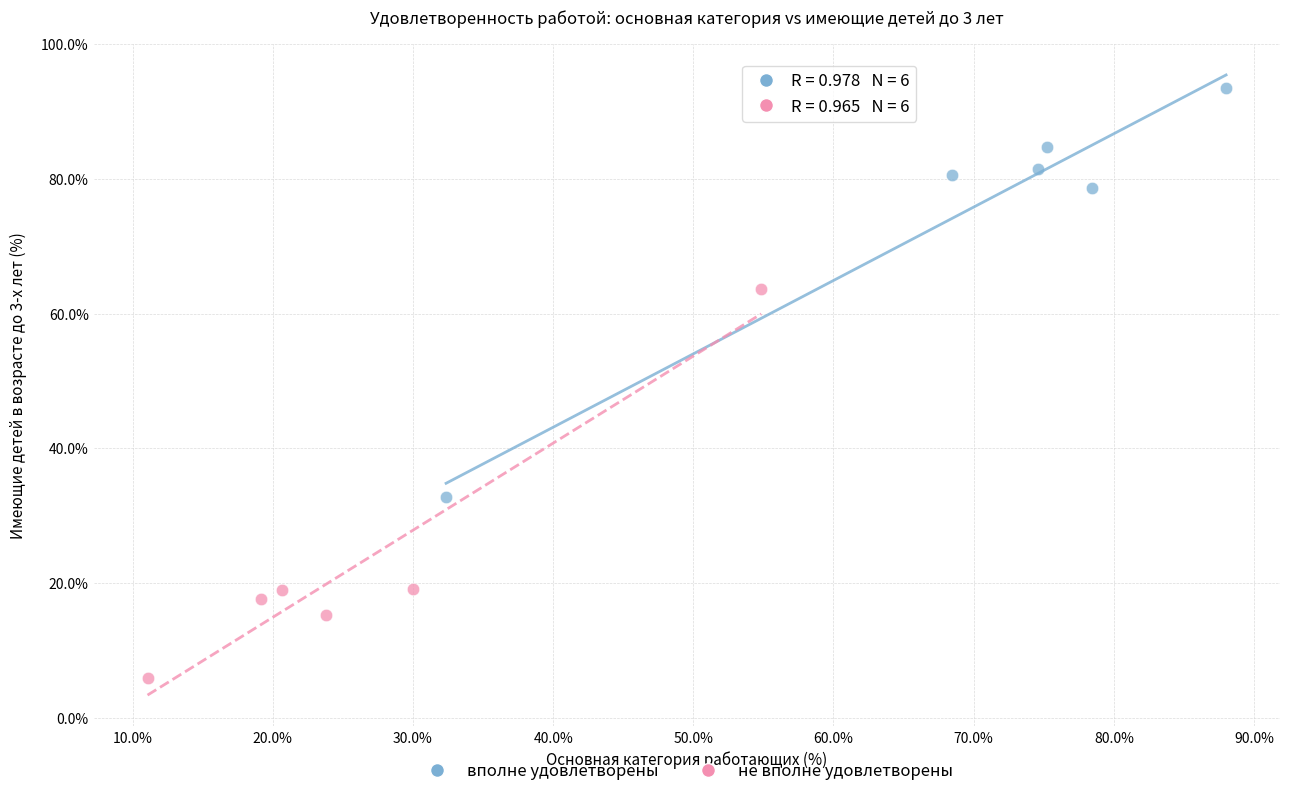

Which series contains the highest Y value?

вполне удовлетворены